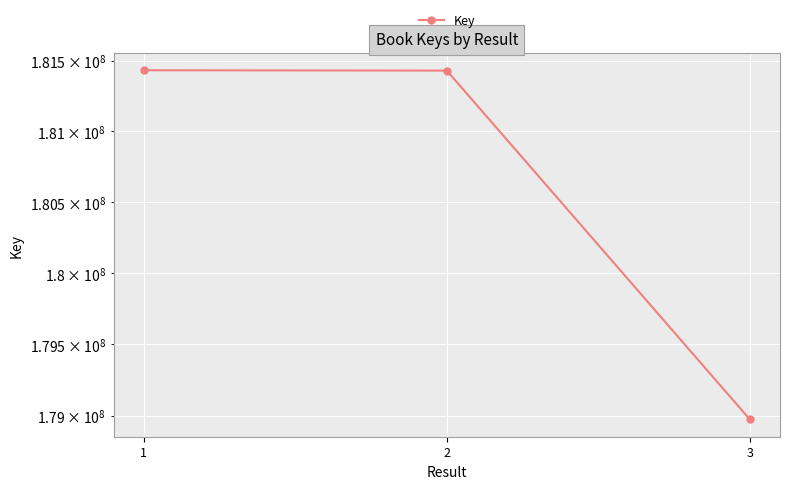

Which label corresponds to the smallest value in the chart?

3